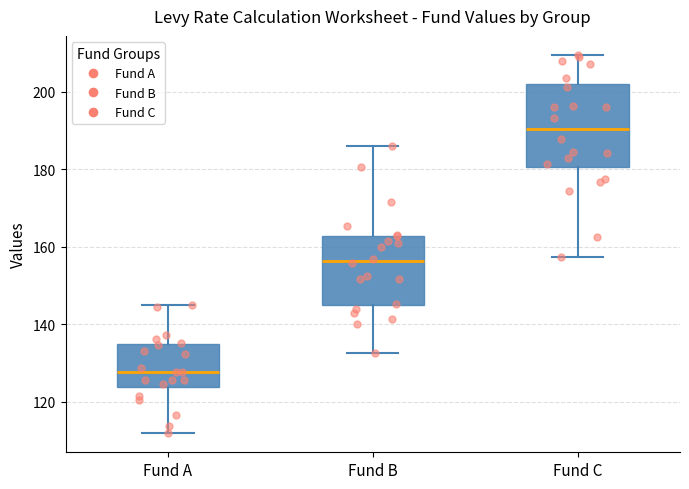

Reading left to right, transcribe this box plot: for each box, give where its median line is, the range the box spans, and where its two whiskers end, as read against the y-axis. The values are not printed on the chart, so give them approximately, as read against the axis.

Fund A: median 128, box 124 to 134, whiskers 112 to 146
Fund B: median 156, box 144 to 162, whiskers 132 to 186
Fund C: median 190, box 180 to 202, whiskers 158 to 210